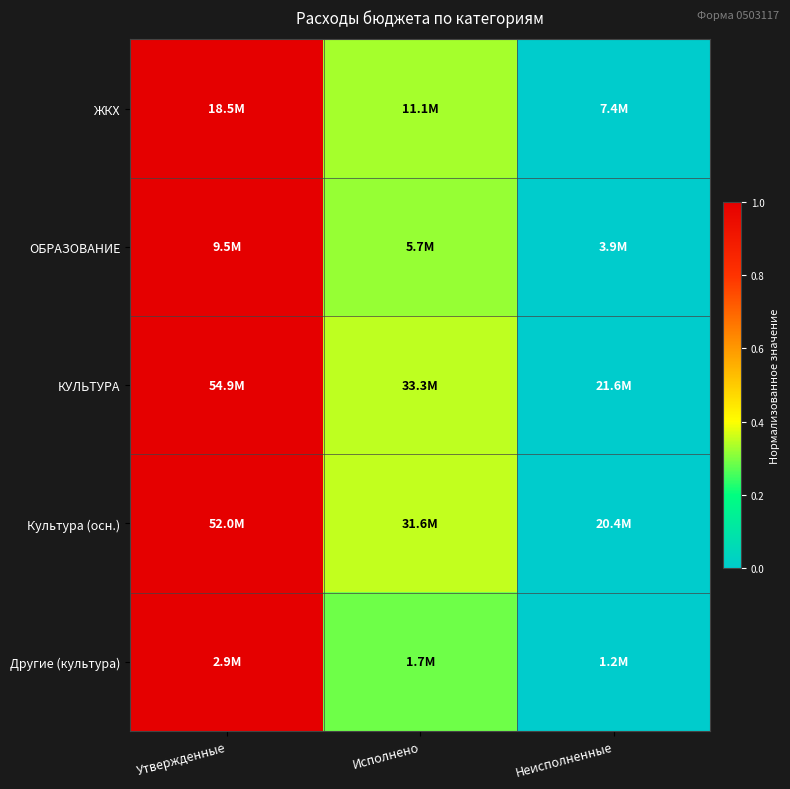

At how many categories does at least one series exceed 0?

2